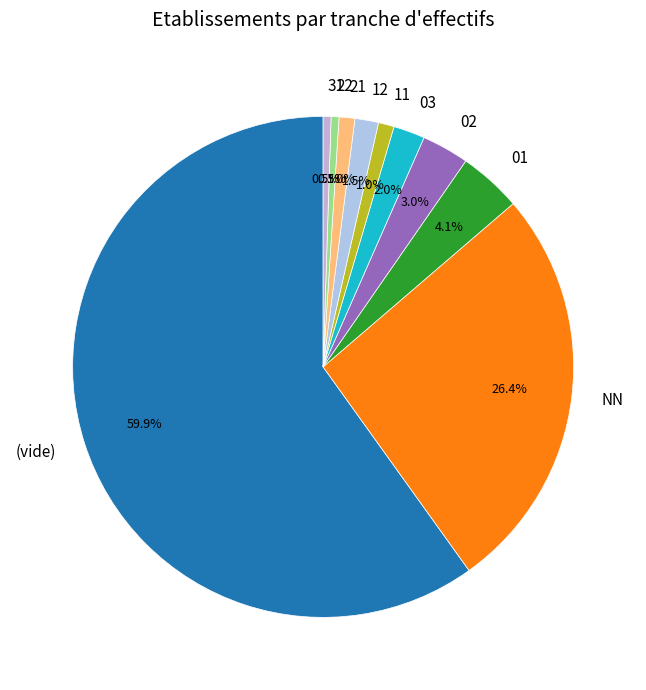

Approximately how many times larger is the value at 03 compared to 02?

0.7